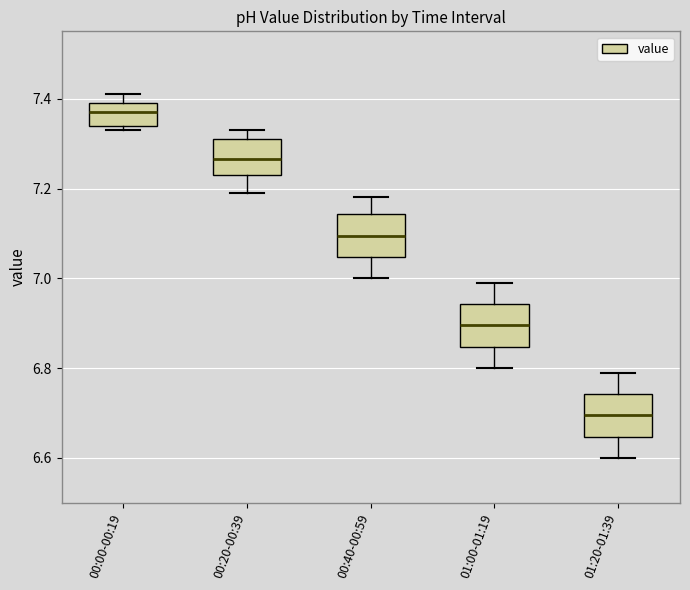

Which box has the lowest median line?

01:20-01:39